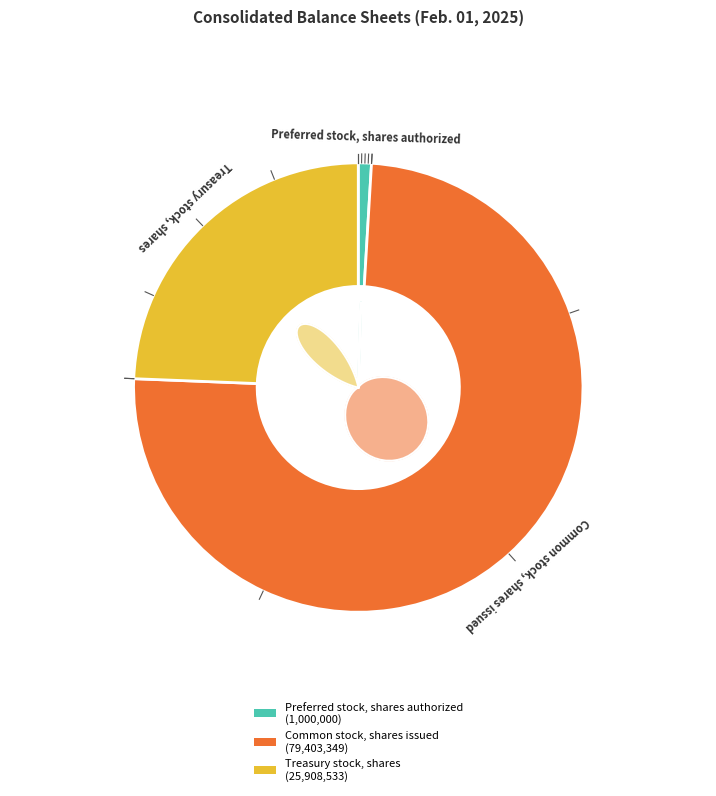

True or false: Treasury stock, shares accounts for 10% of the total.

False